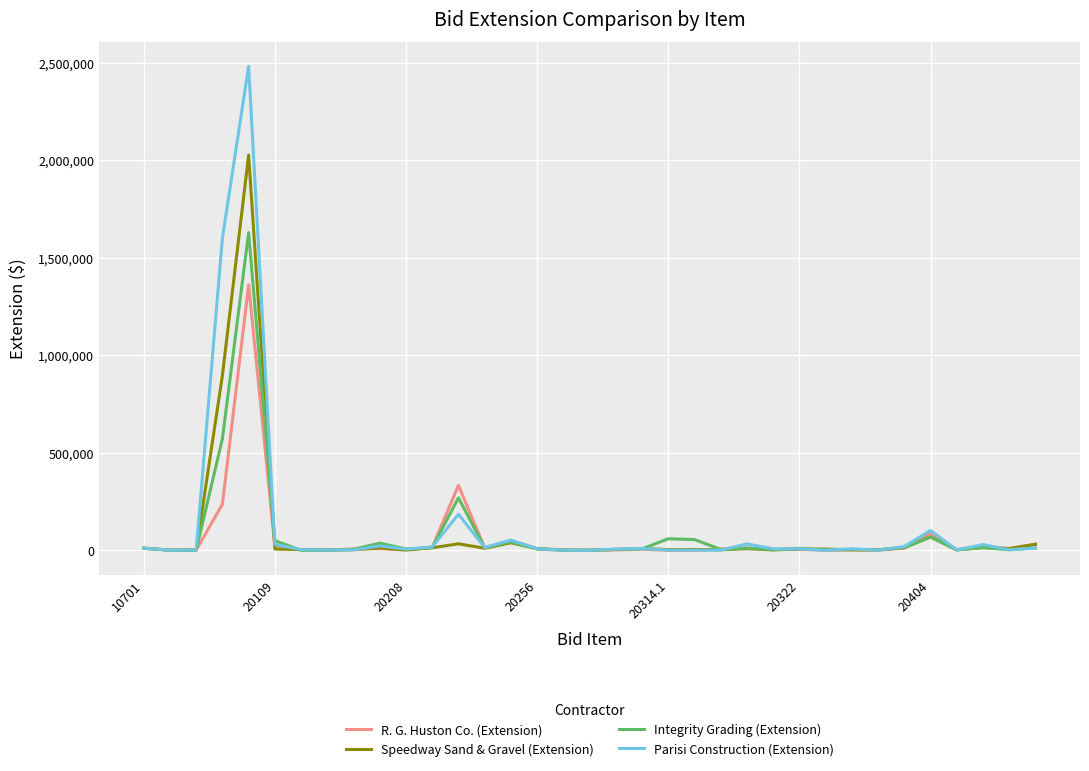

What is the highest value of the R. G. Huston Co. (Extension) series?

1360686.6